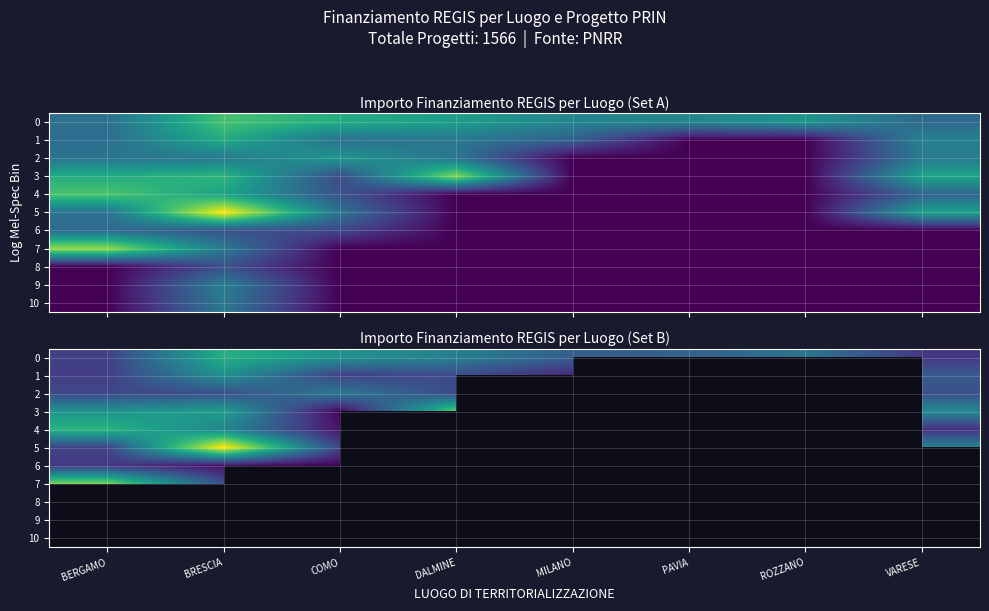

List the labels in order of 2 value, smallest first.

BERGAMO, DALMINE, VARESE, BRESCIA, COMO, MILANO, PAVIA, ROZZANO